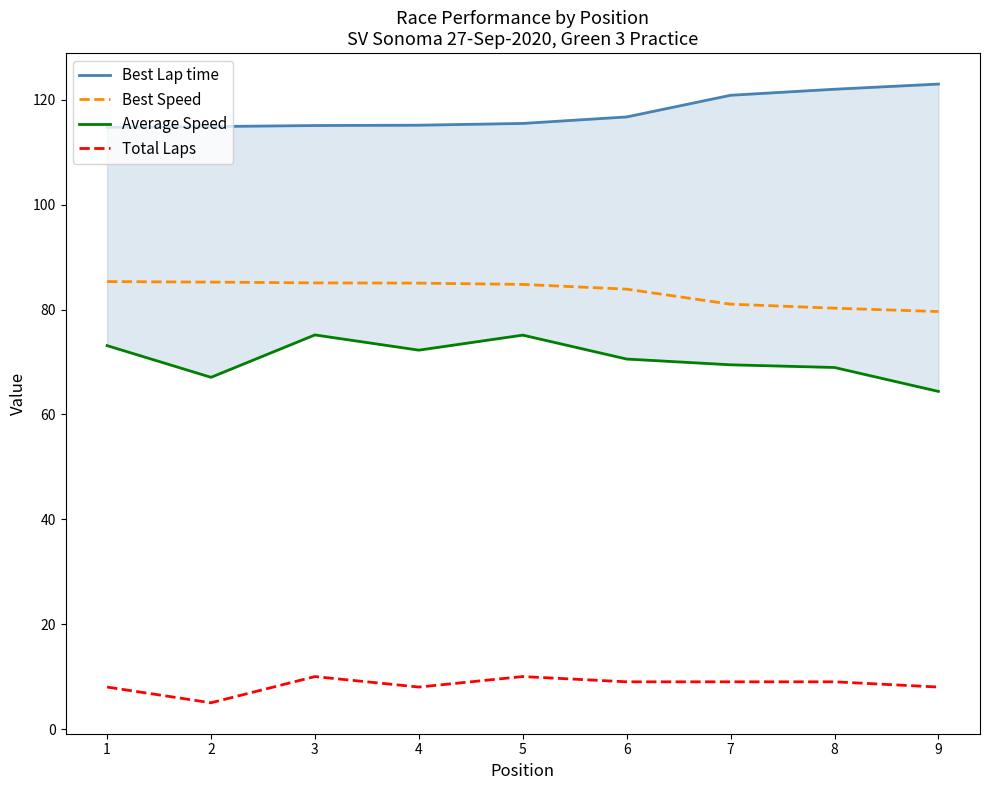

Where does the Best Lap time series first go above 115?

3